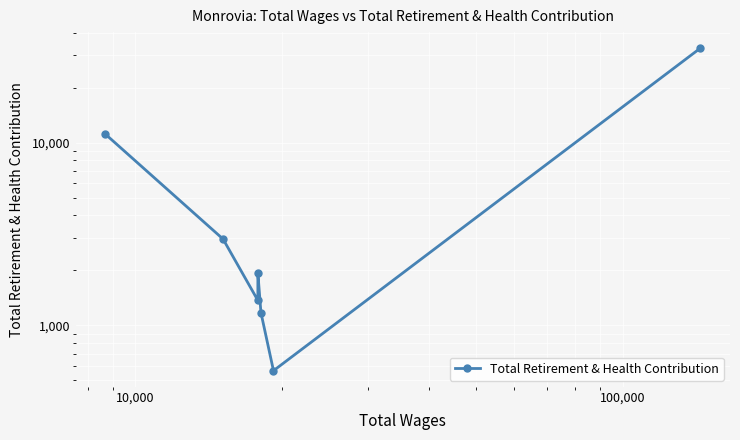

Count the number of categories in the chart.

7